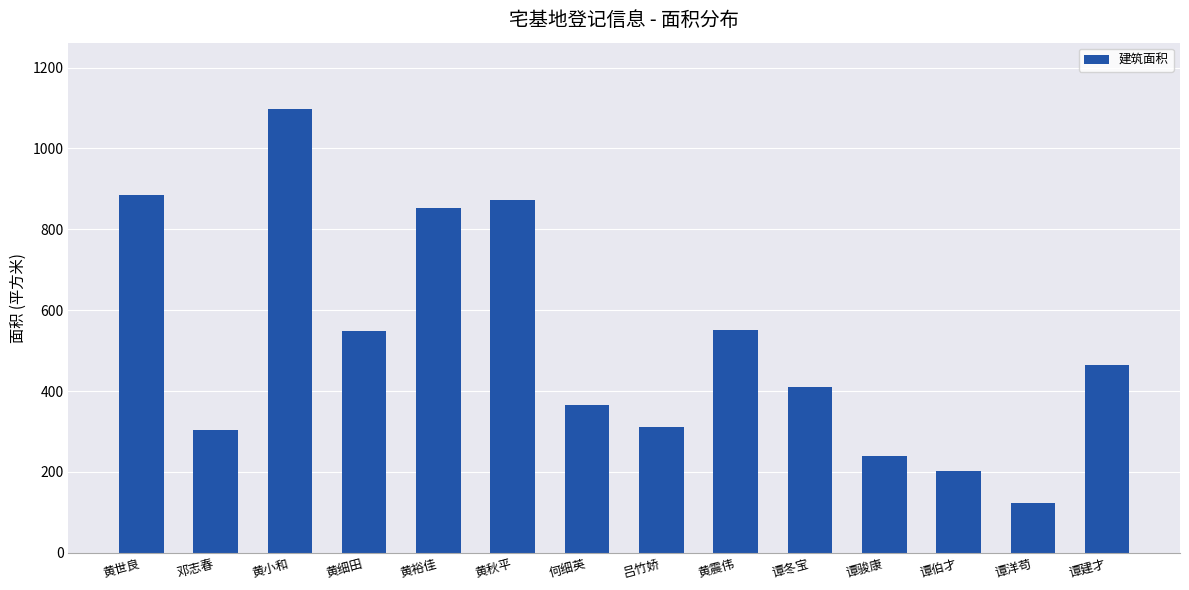

What is the average value?

516.3